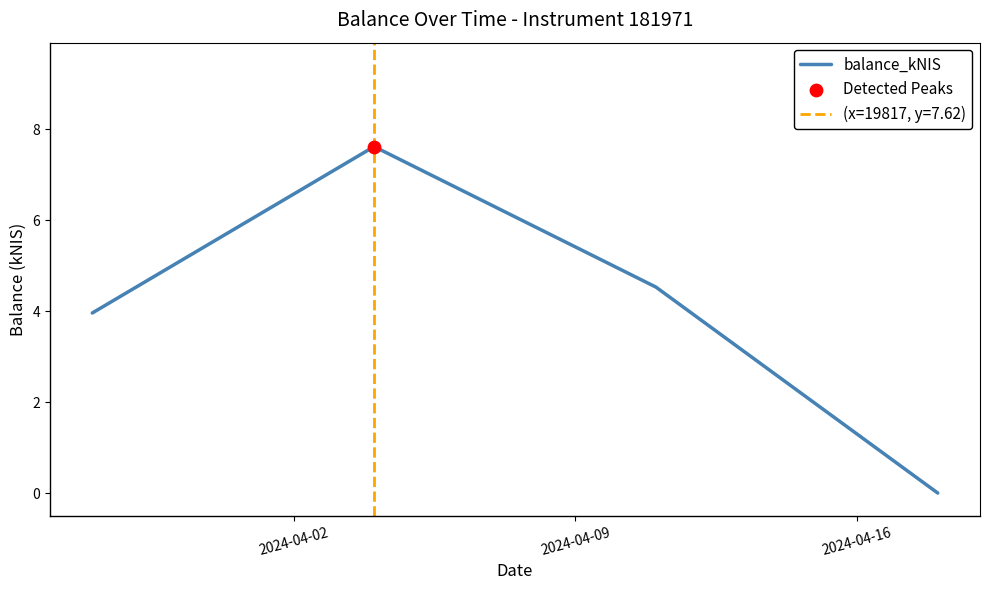

True or false: balance_kNIS has more than 1 points higher than both neighbors.

False